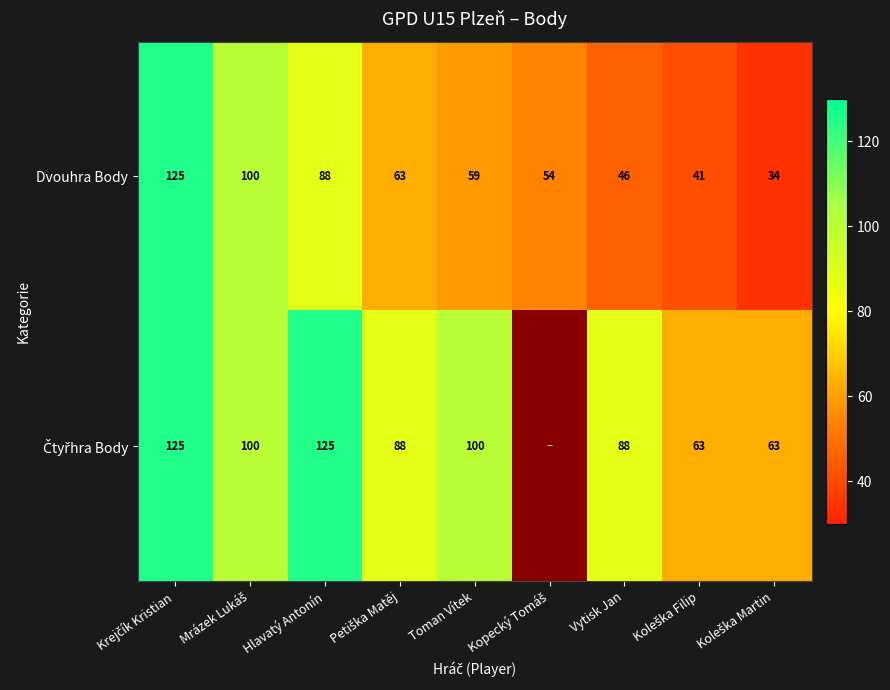

True or false: Dvouhra Body has a value of 59 at Toman Vítek.

True